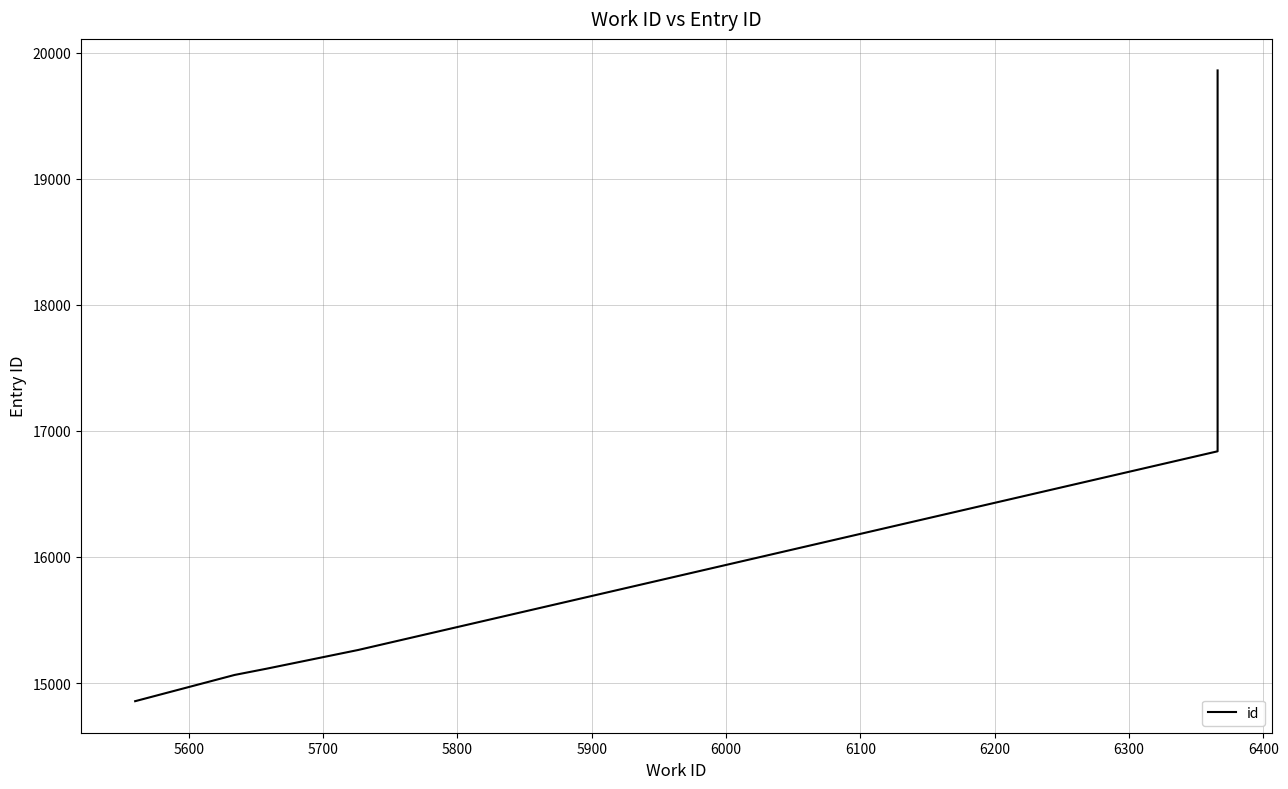

Is this an area chart (filled region under the line)?

No